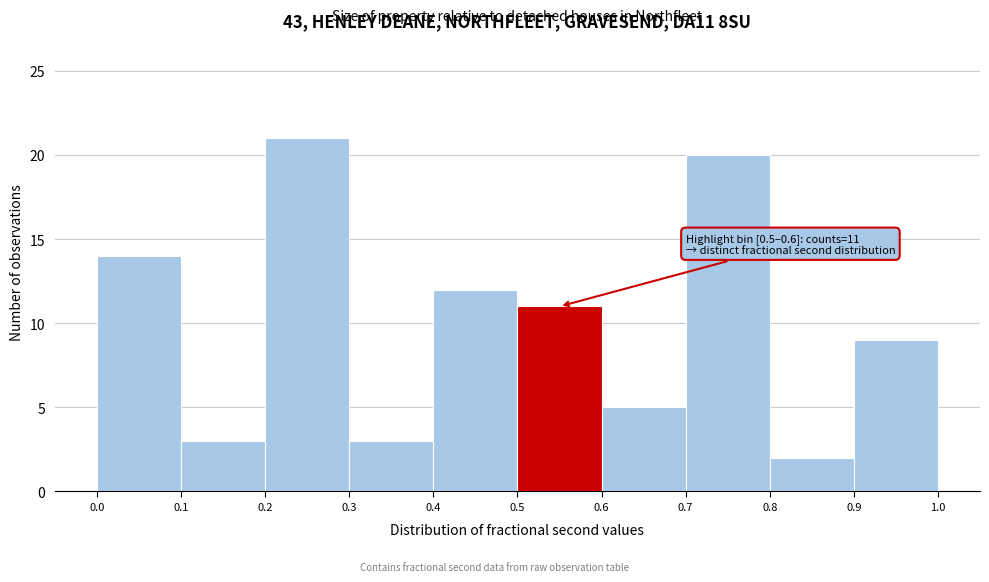

Over which range of the x-axis is the bar tallest?

0.2 to 0.3